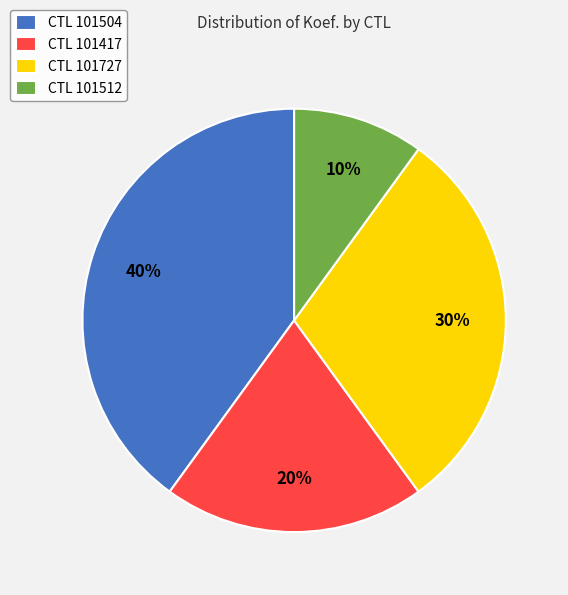

To the nearest percent, what is the difference between the largest and smallest slice percentages?

30%